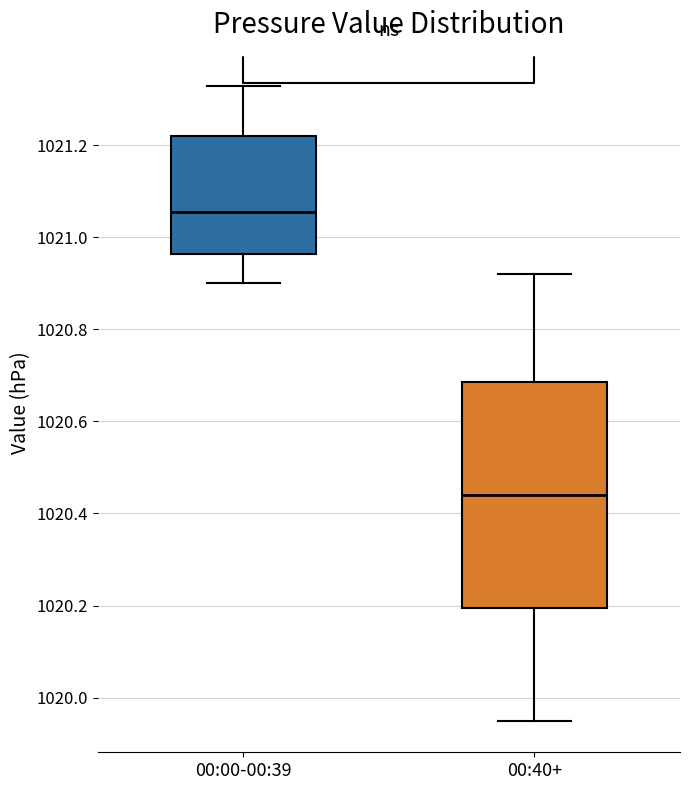

Which box has the lowest median line?

00:40+